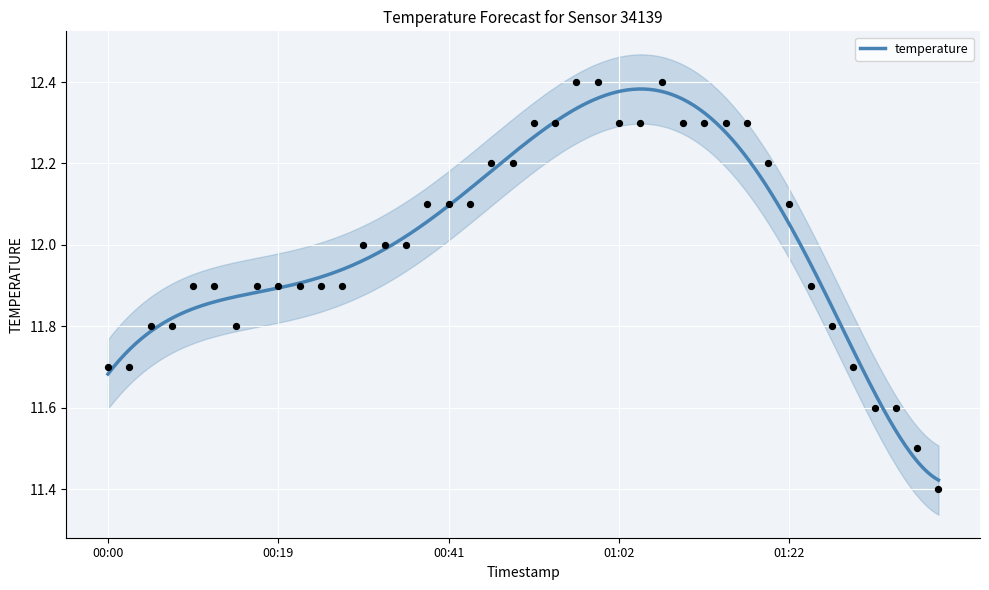

Which has a higher value, 2022-12-29T01:17:15 or 2022-12-29T00:52:12?

2022-12-29T01:17:15